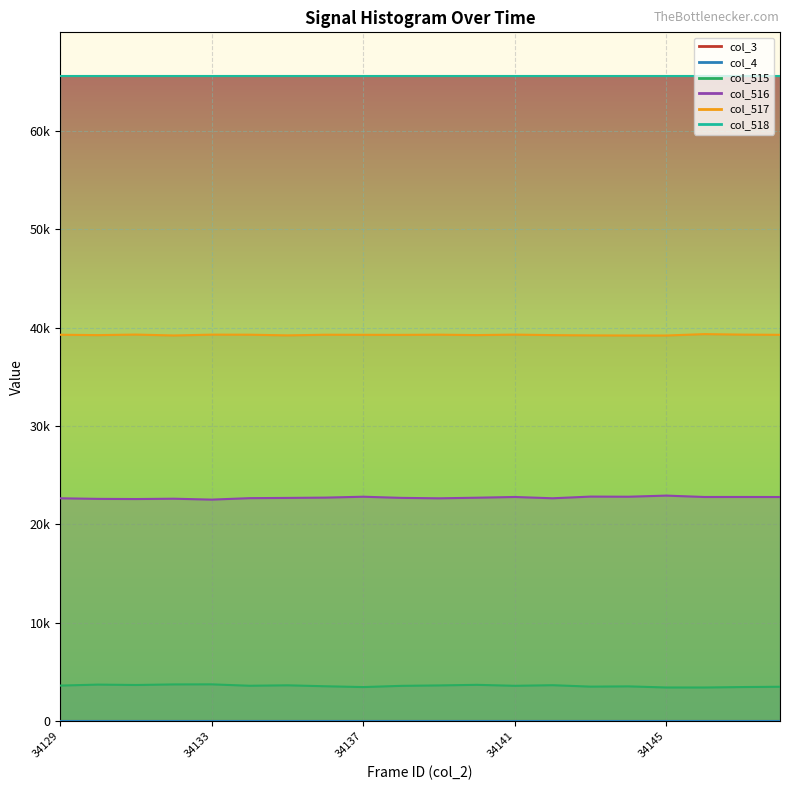

Between 34139 and 34142, which series saw the biggest shift?

col_517